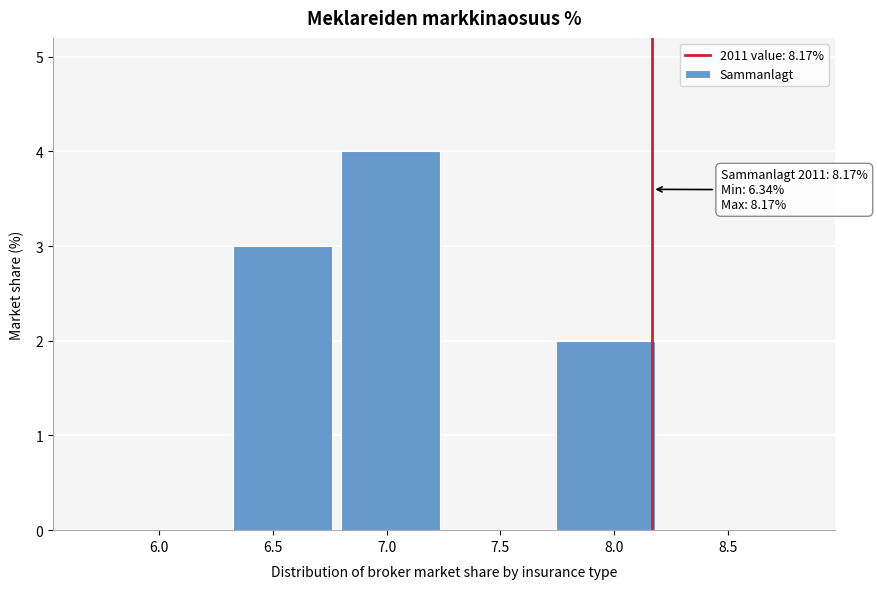

Which range on the x-axis has the tallest bar?

6.80 to 7.25